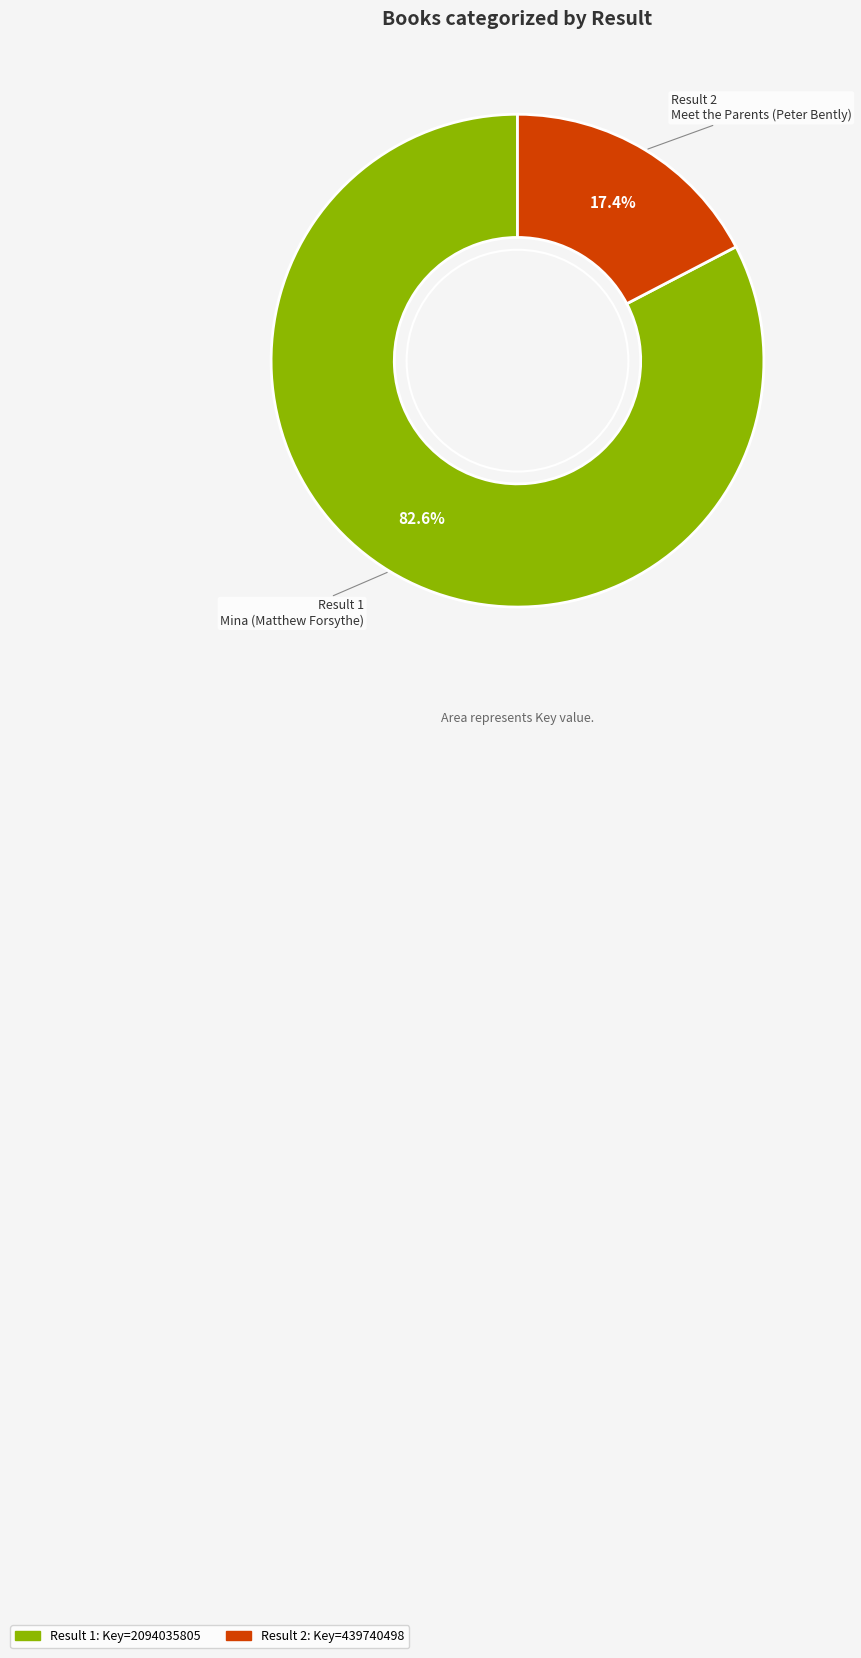

Is there a majority slice in this chart?

Yes